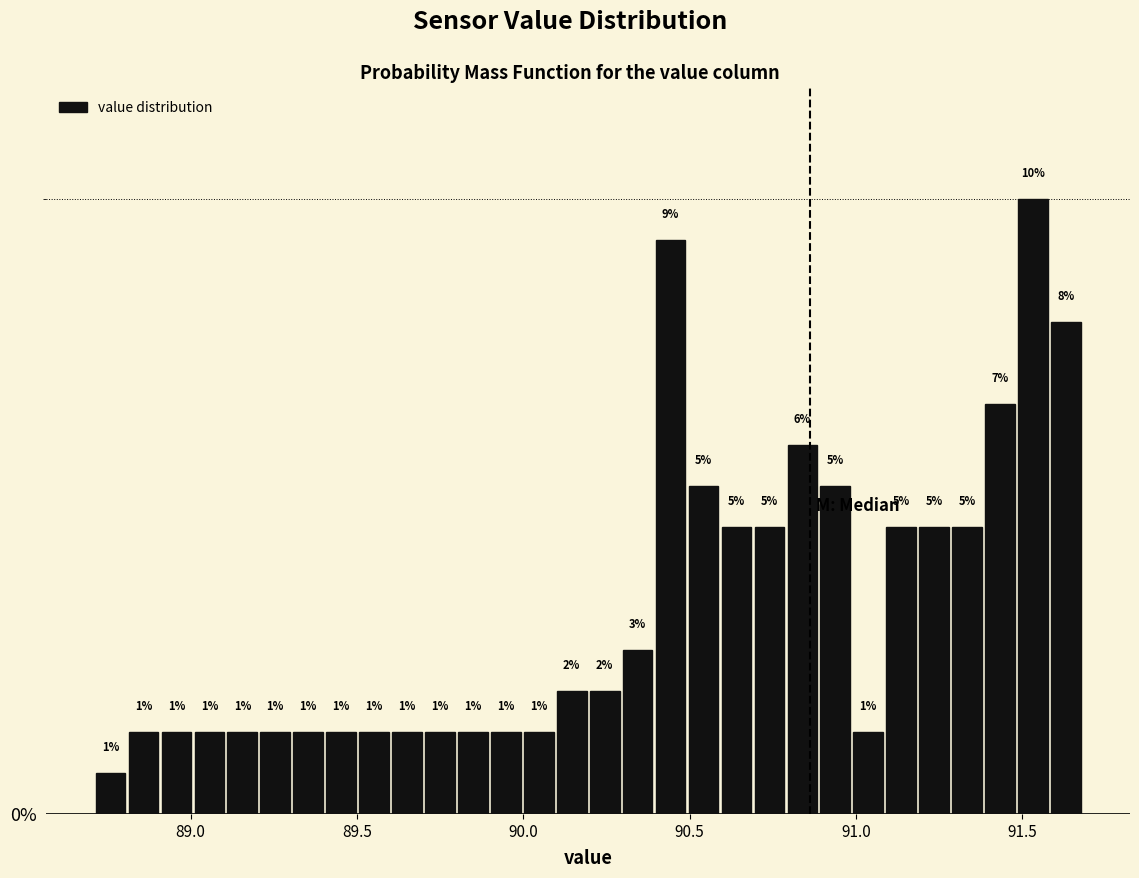

Around what value on the x-axis is the tallest bar? Give the approximate position of its centre, as read against the axis.

91.55